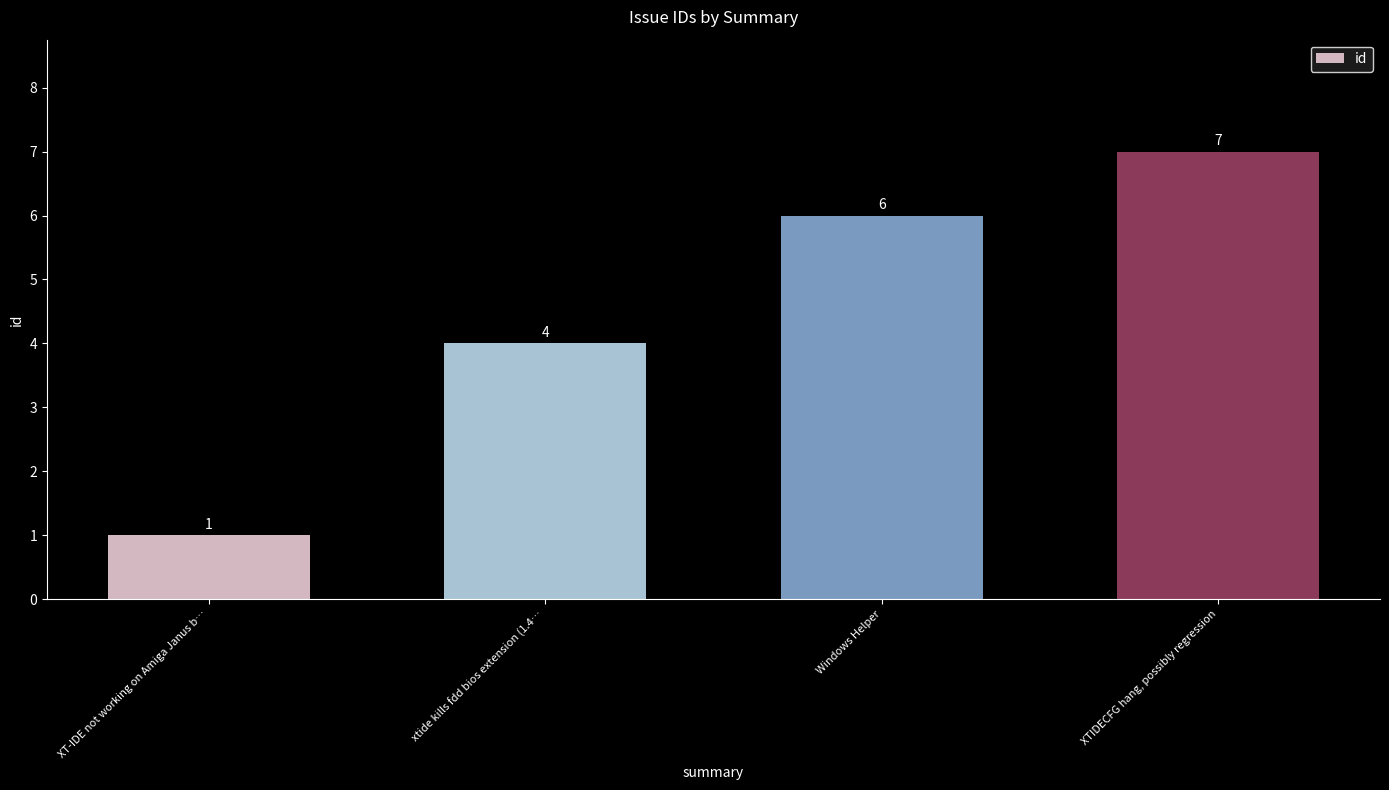

What is the change in value from Windows Helper to XTIDECFG hang, possibly regression?

+1